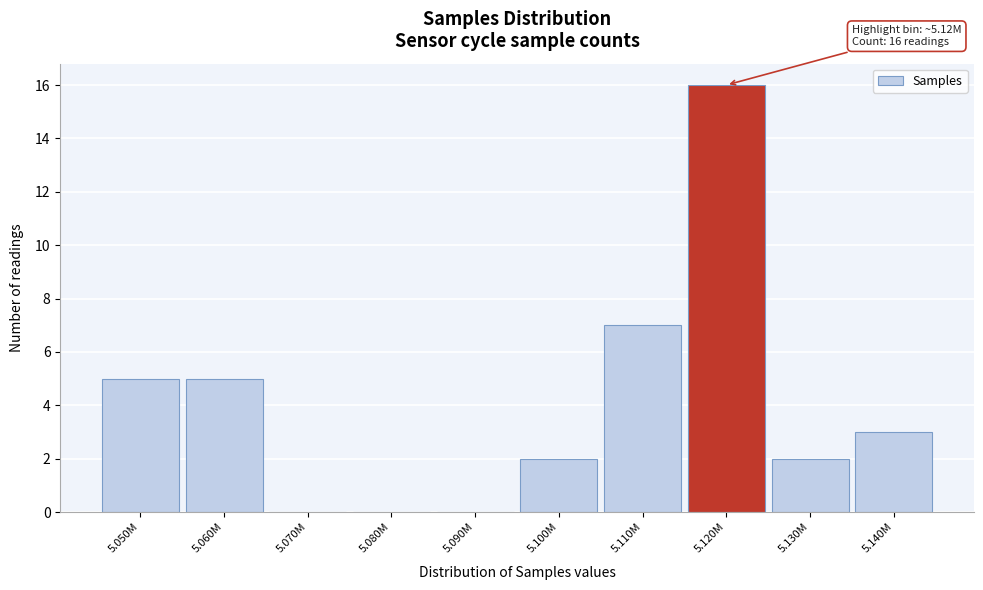

Reading left to right, extract all data points from this chart.

5.050M=5	5.060M=5	5.070M=0	5.080M=0	5.090M=0	5.100M=2	5.110M=7	5.120M=16	5.130M=2	5.140M=3